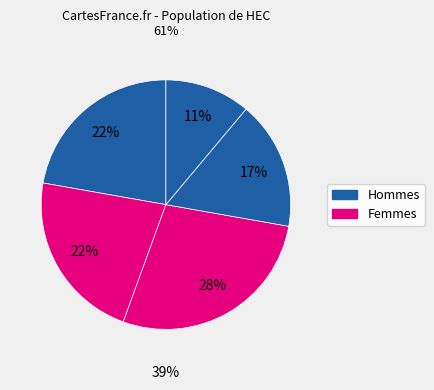

How many slices are in this pie chart?

5